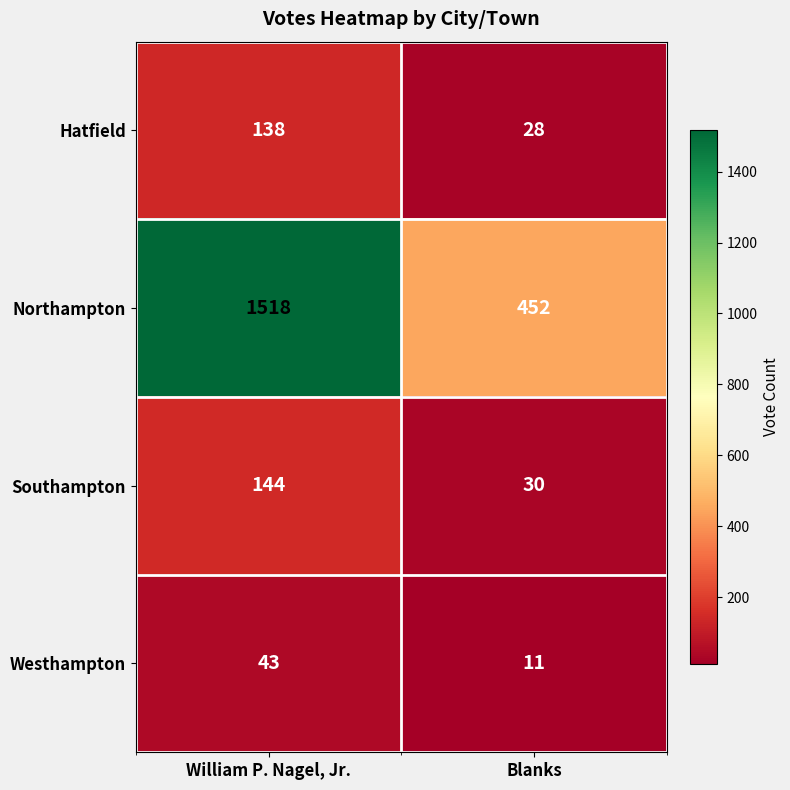

Which series changed the most between William P. Nagel, Jr. and Blanks?

Northampton